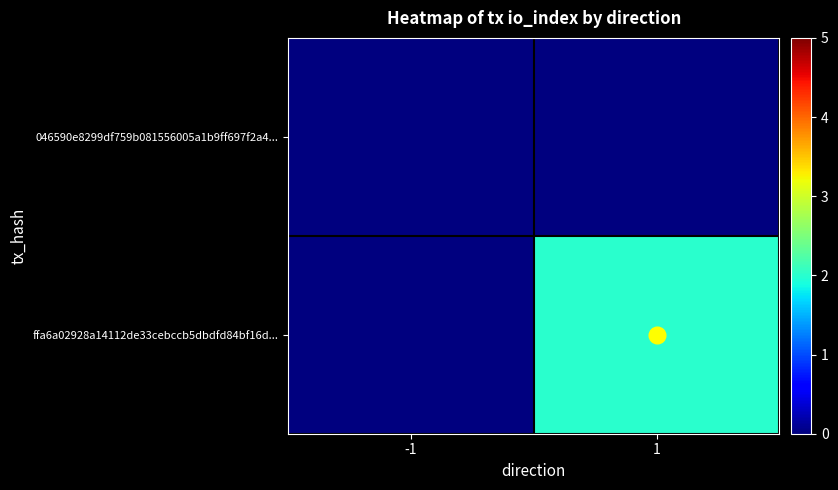

At which category is the sum across all series the highest?

1